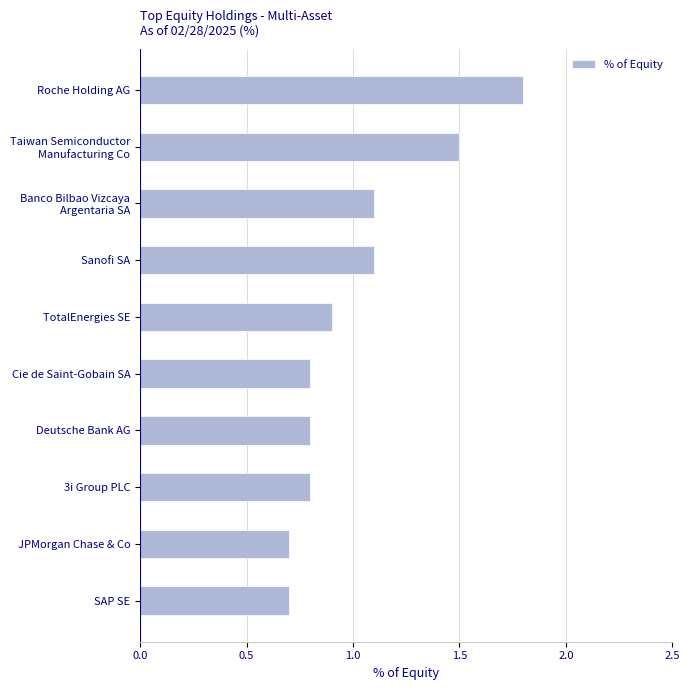

What is the label of the 10th bar from the top?

SAP SE